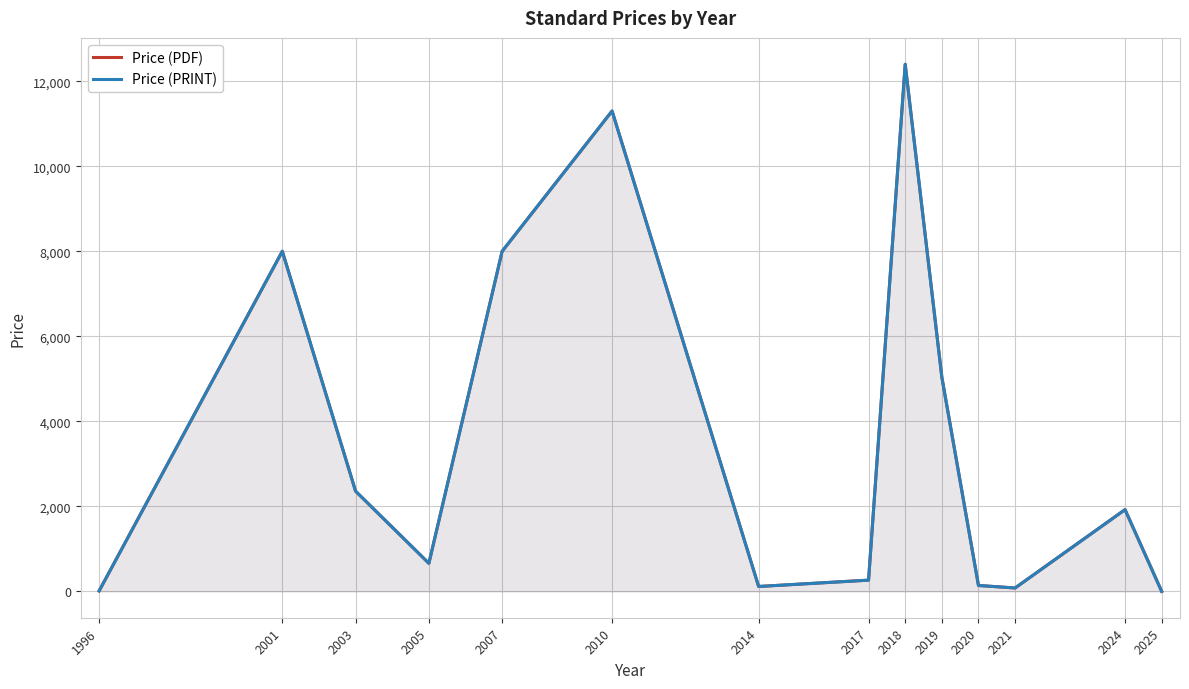

What are all the series names shown in the legend?

Price (PDF), Price (PRINT)